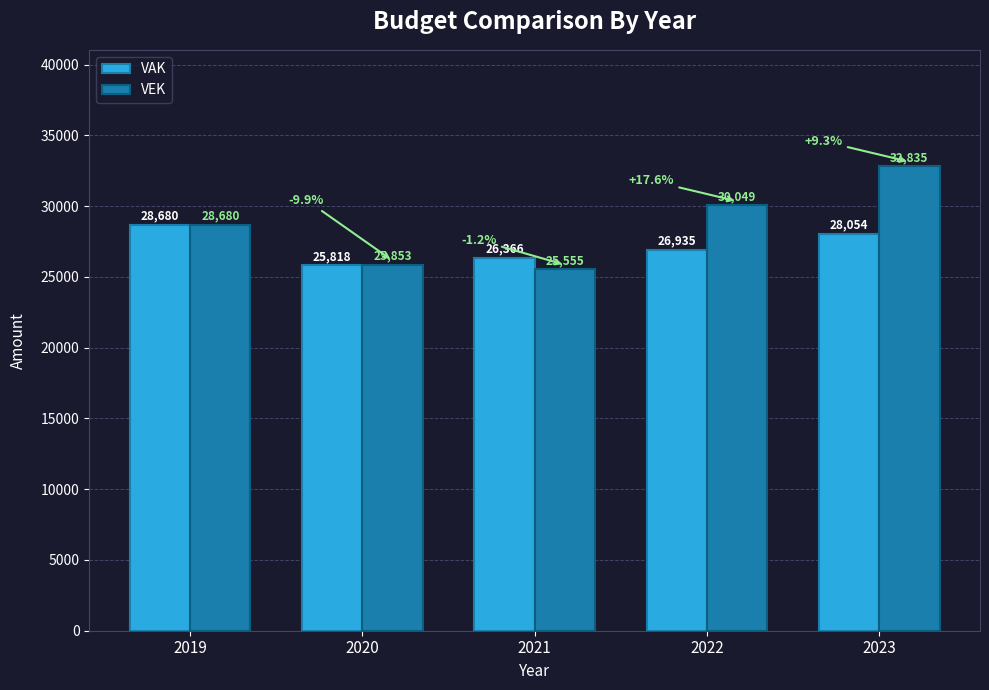

Rank the series by their maximum value, from highest to lowest.

VEK, VAK